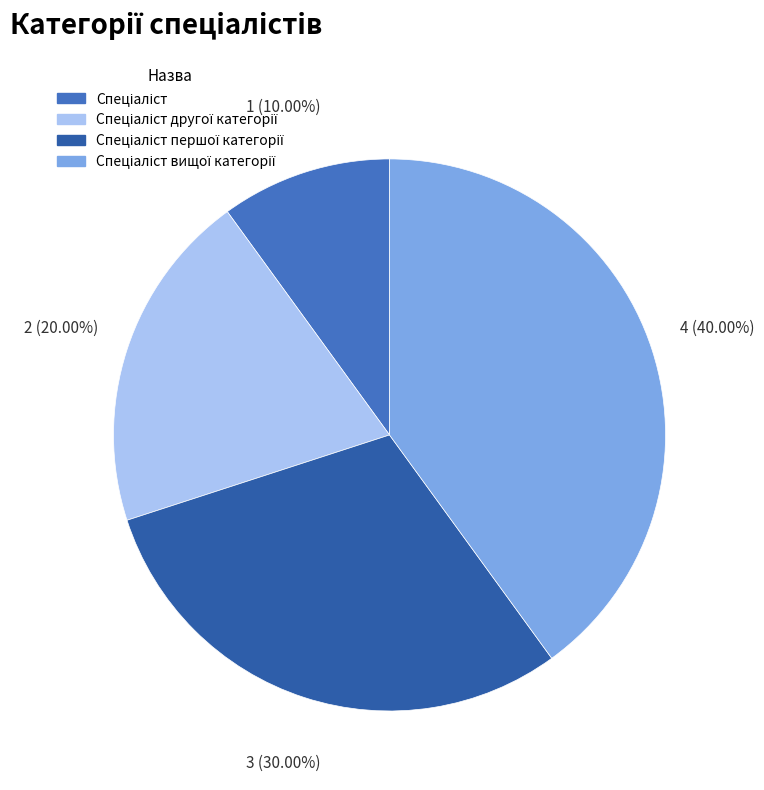

Count the number of slices in the pie.

4